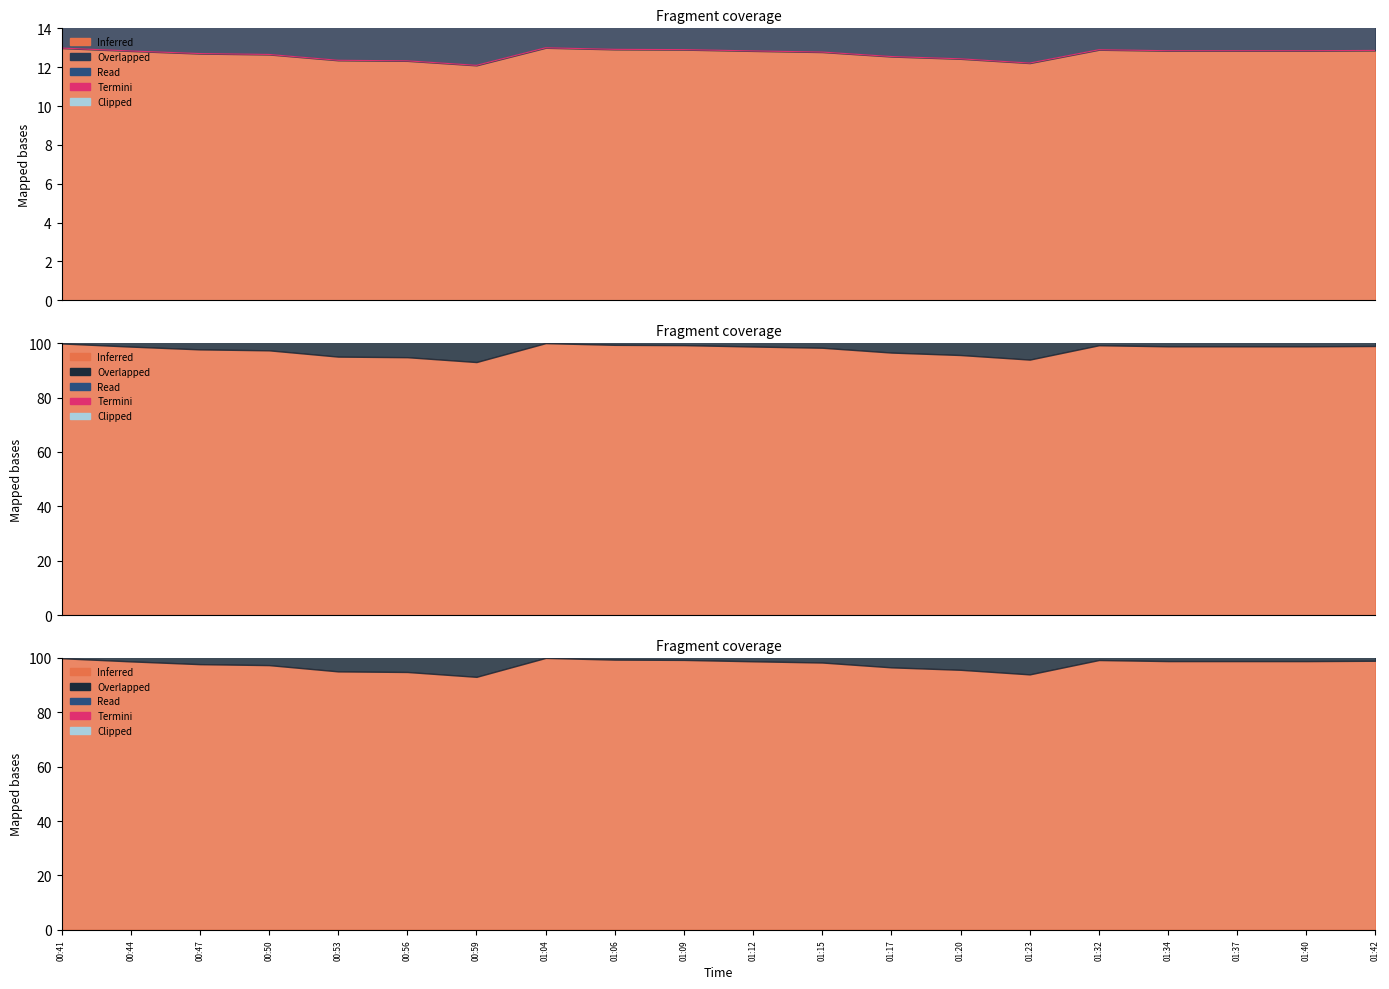

The value of Termini at 00:41 is 209.8. True or false?

False